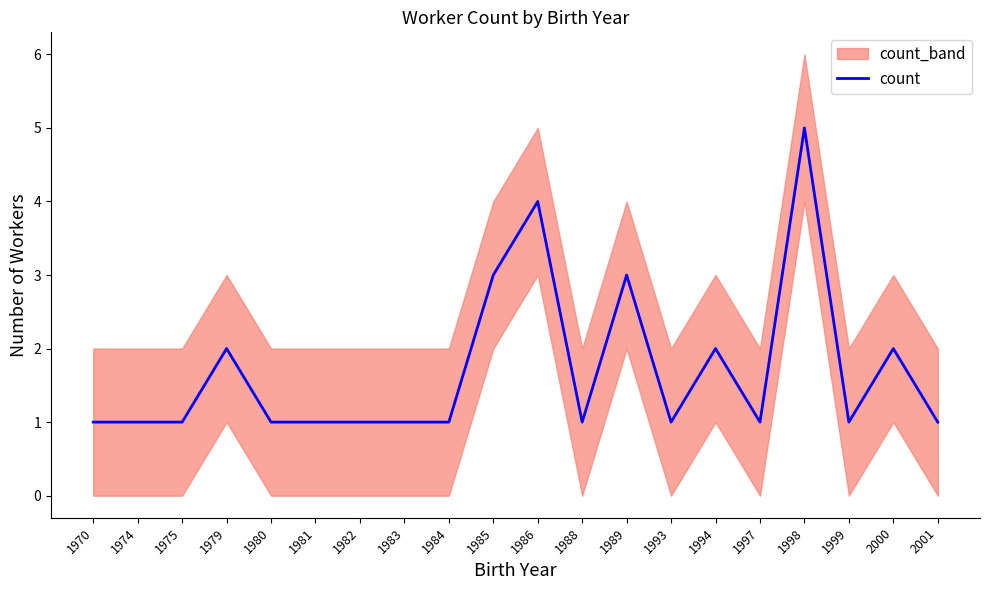

Reading left to right, list all the values displayed in this chart.

1970=1	1974=1	1975=1	1979=2	1980=1	1981=1	1982=1	1983=1	1984=1	1985=3	1986=4	1988=1	1989=3	1993=1	1994=2	1997=1	1998=5	1999=1	2000=2	2001=1